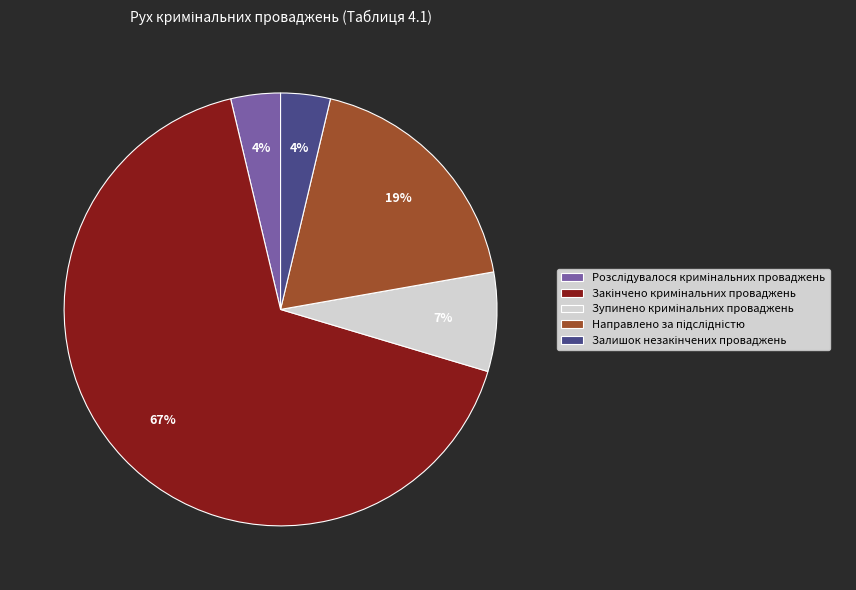

To the nearest percent, what is the average slice percentage?

20%